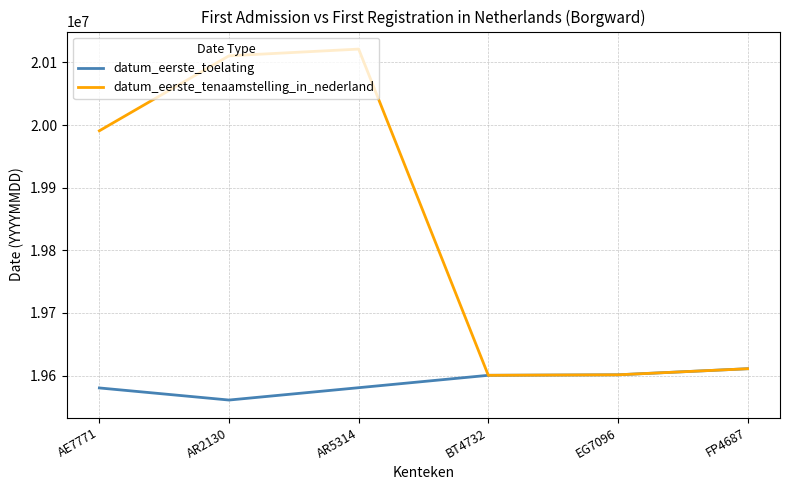

The value of datum_eerste_toelating at AE7771 is 27759087. True or false?

False